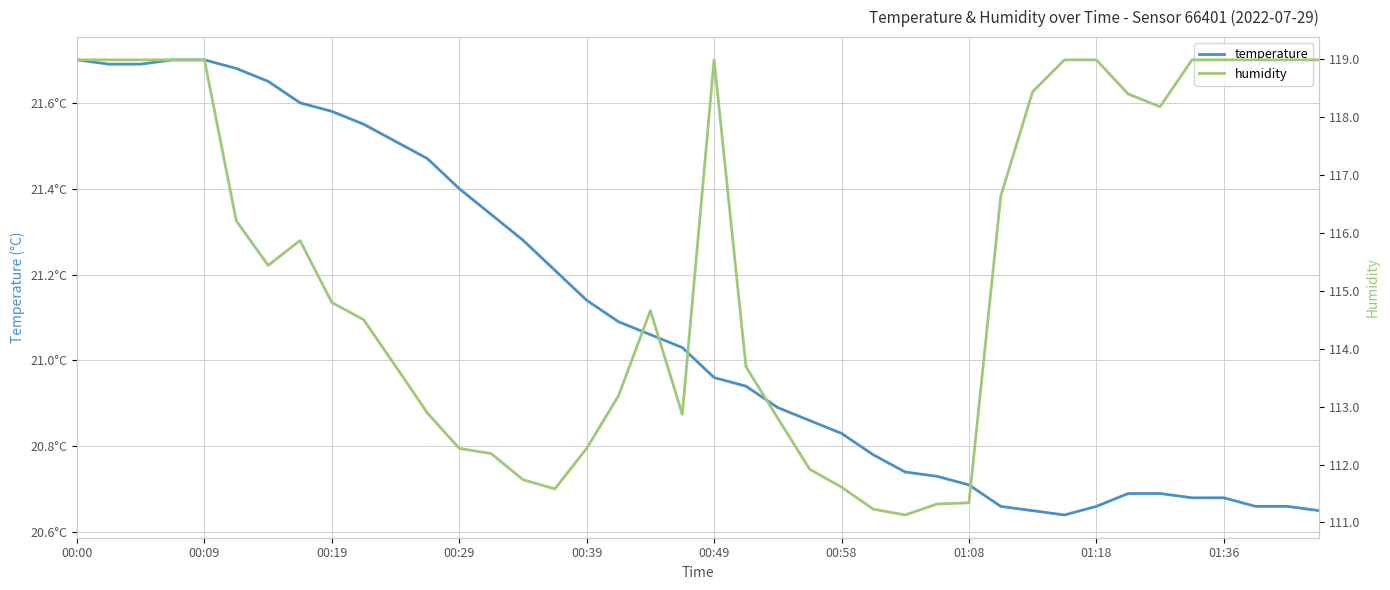

What position from the left is 13?

14